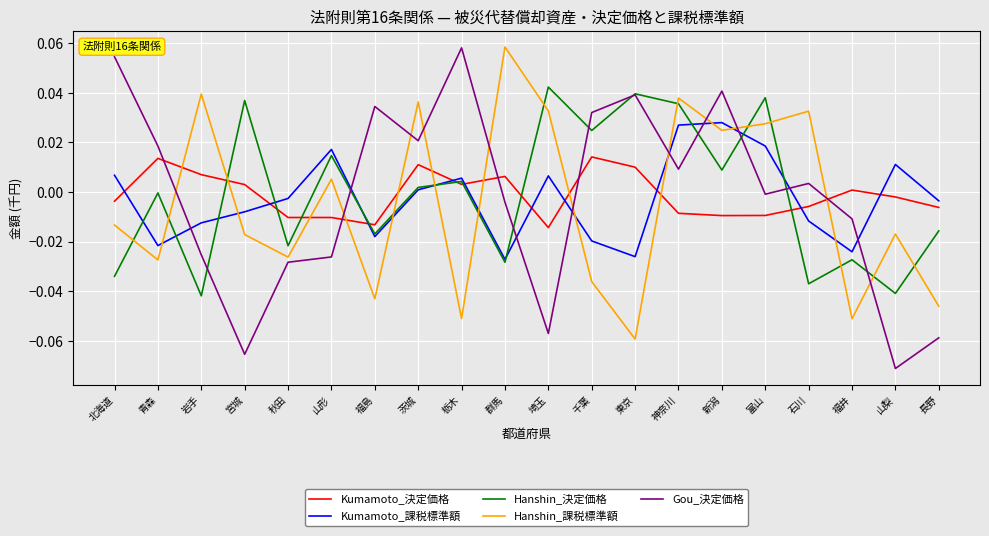

Is the value of Hanshin_決定価格 at 新潟 greater than the value of Kumamoto_決定価格 at 北海道?

Yes